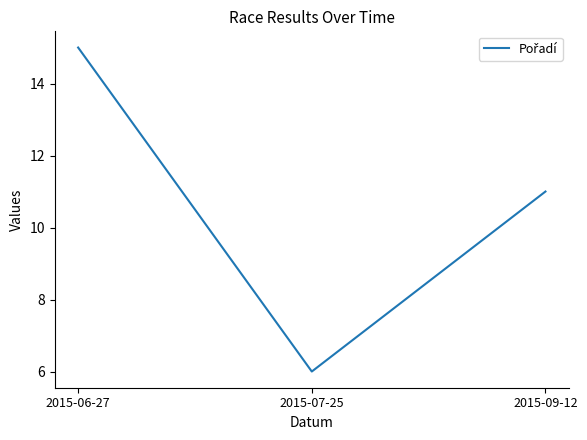

Count the values in the range 6 to 15.

3